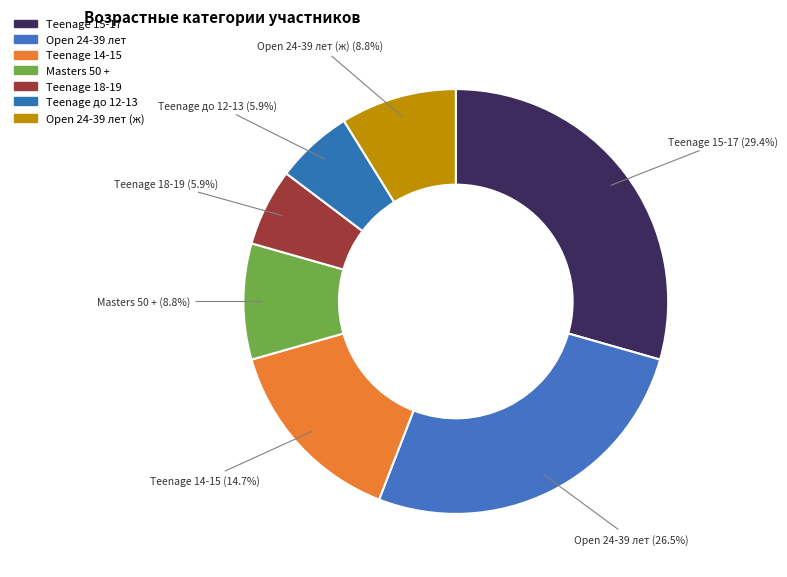

Count the number of slices in the pie.

7